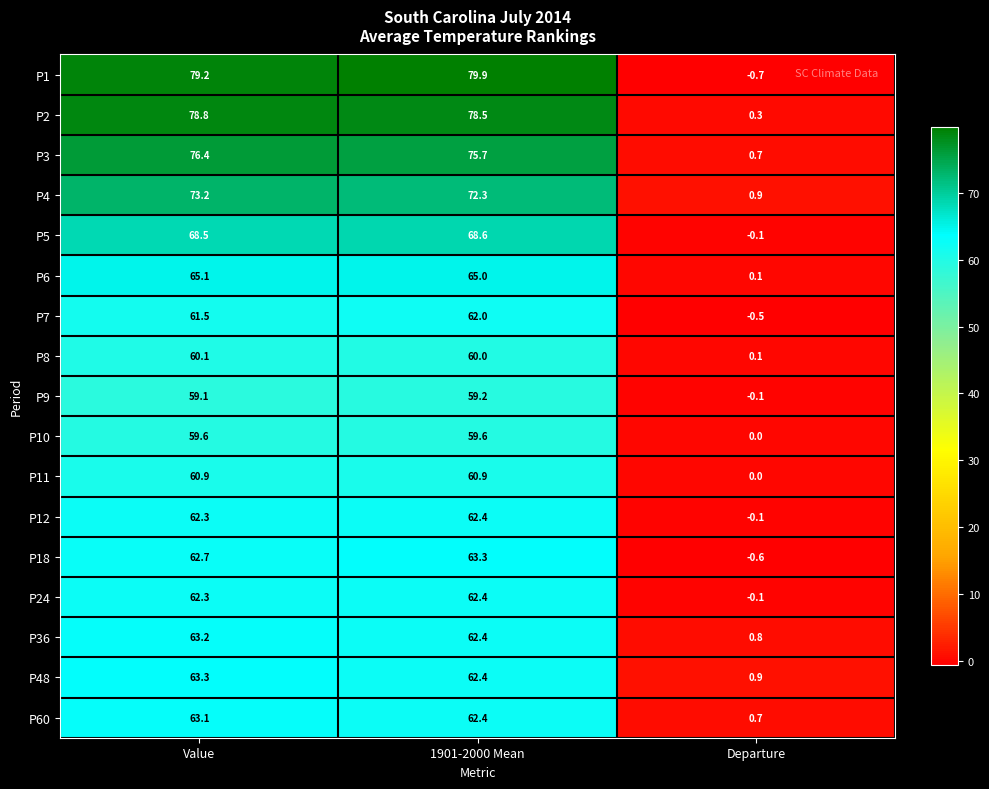

Rank the categories by P24 value from lowest to highest.

Departure, Value, 1901-2000 Mean